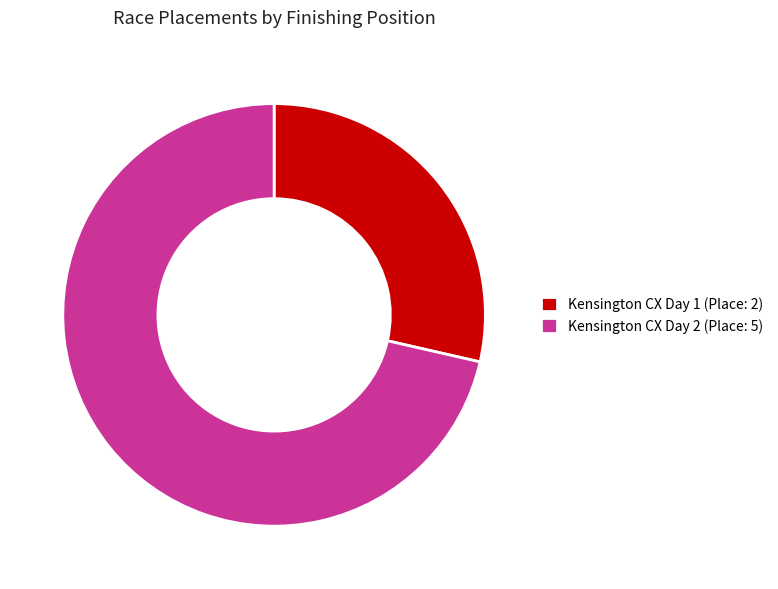

Count the number of slices in the pie.

2